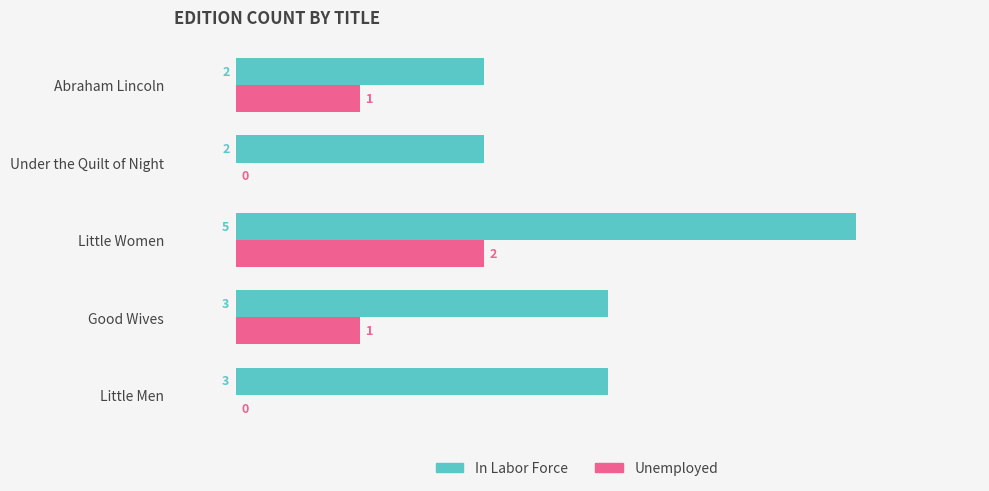

What is the sum of all Unemployed values?

4